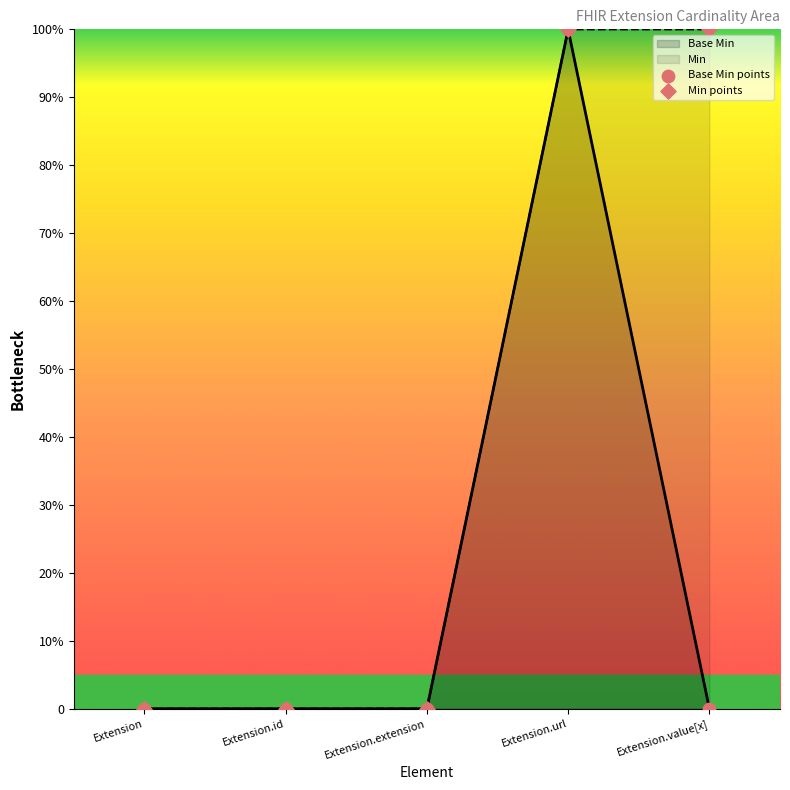

What is the total value across all series at Extension.url?

2